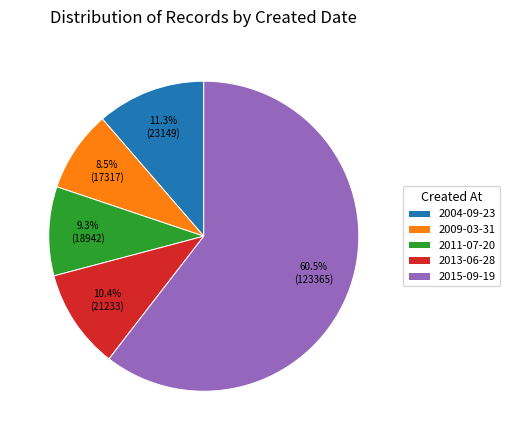

Combined, what portion of the pie is 2011-07-20 and 2009-03-31?

17.8%